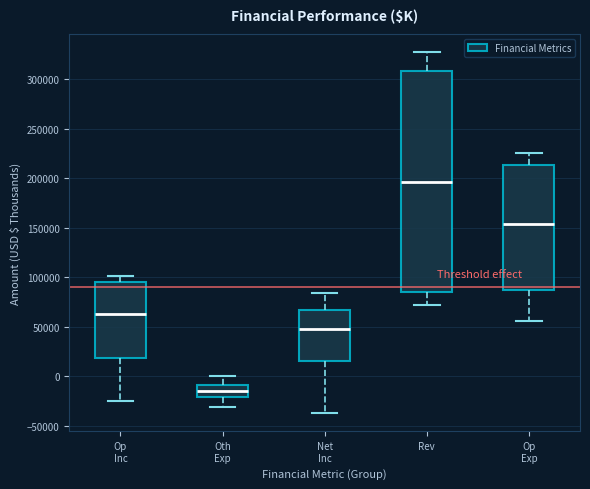

Reading left to right, transcribe this box plot: for each box, give where its median line is, the range the box spans, and where its two whiskers end, as read against the y-axis. The values are not printed on the chart, so give them approximately, as read against the axis.

Op Inc: median 65000, box 20000 to 95000, whiskers -25000 to 100000
Oth Exp: median -15000, box -20000 to -10000, whiskers -30000 to 0
Net Inc: median 45000, box 15000 to 65000, whiskers -35000 to 85000
Rev: median 195000, box 85000 to 310000, whiskers 70000 to 325000
Op Exp: median 155000, box 85000 to 215000, whiskers 55000 to 225000